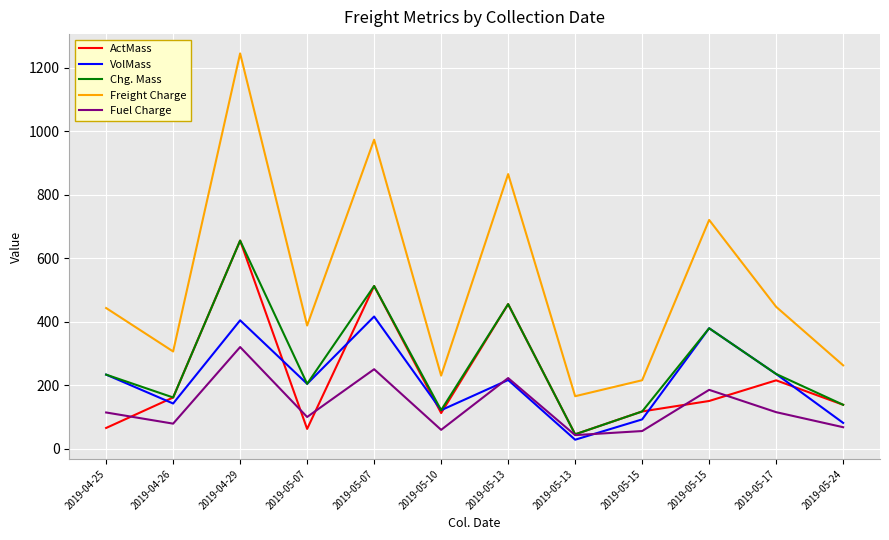

Count the number of categories in the chart.

12